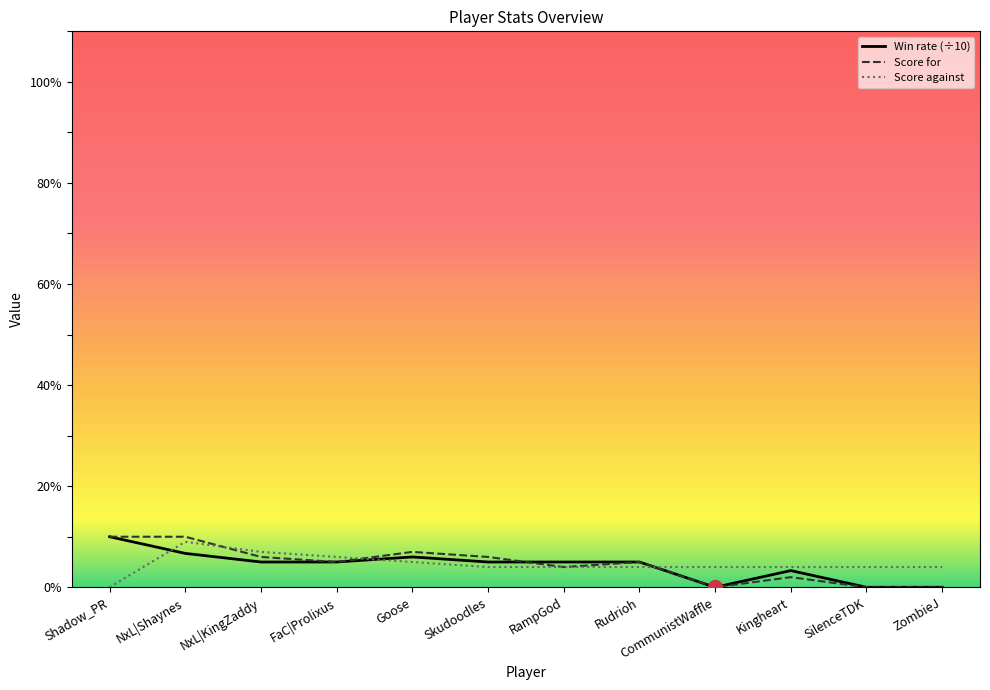

How many values in the Score against series exceed 4?

4